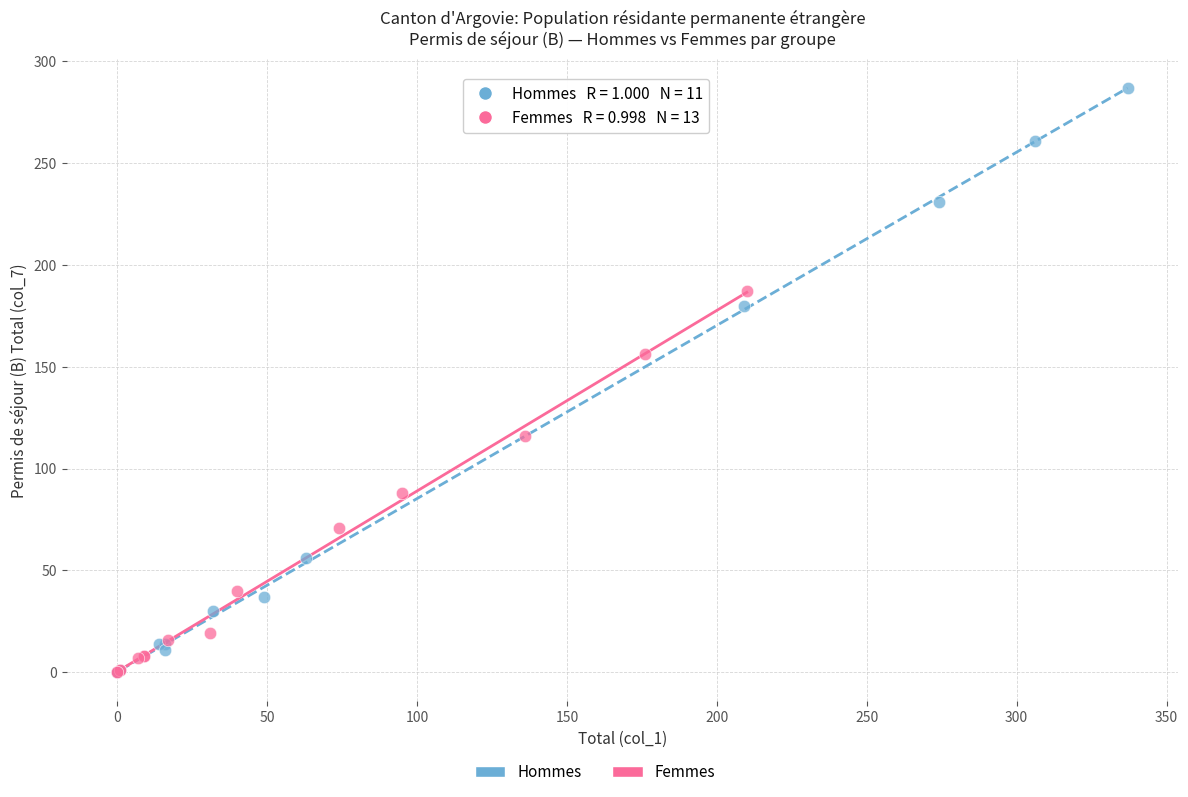

Which series reaches the maximum Y coordinate?

Hommes